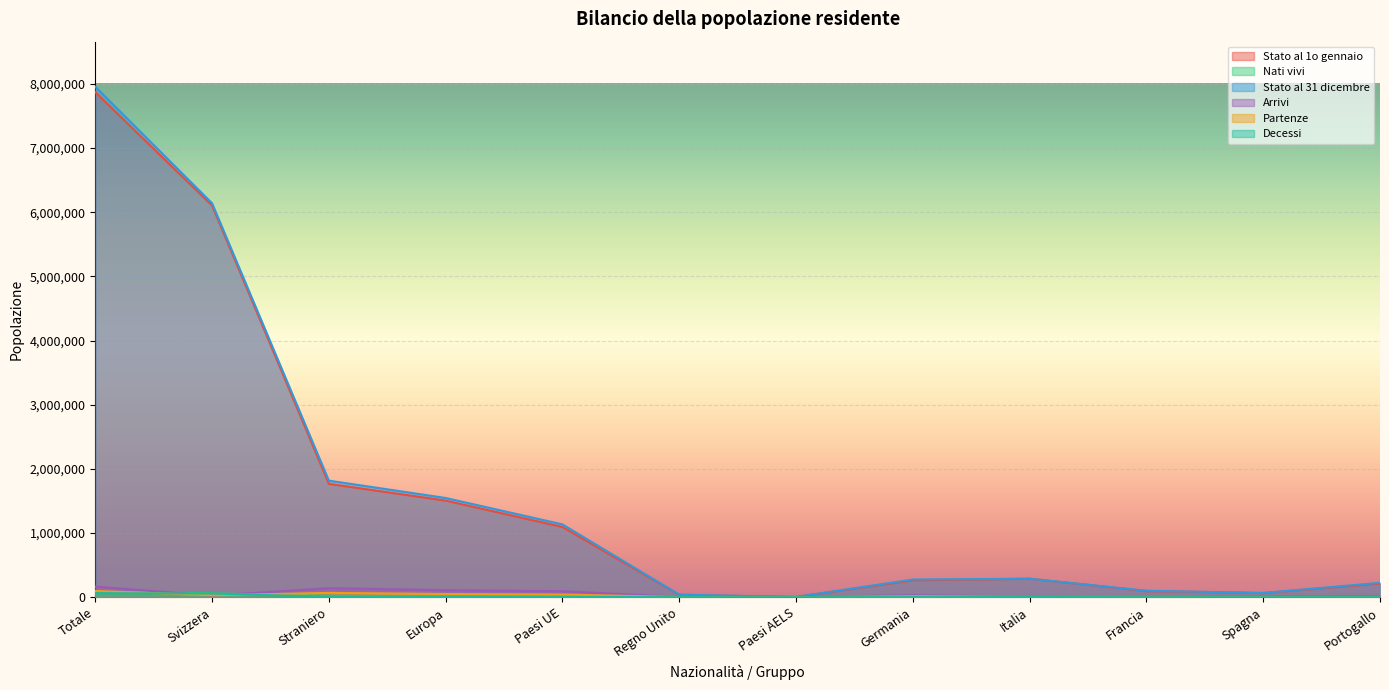

At how many categories does at least one series exceed 6108385?

2